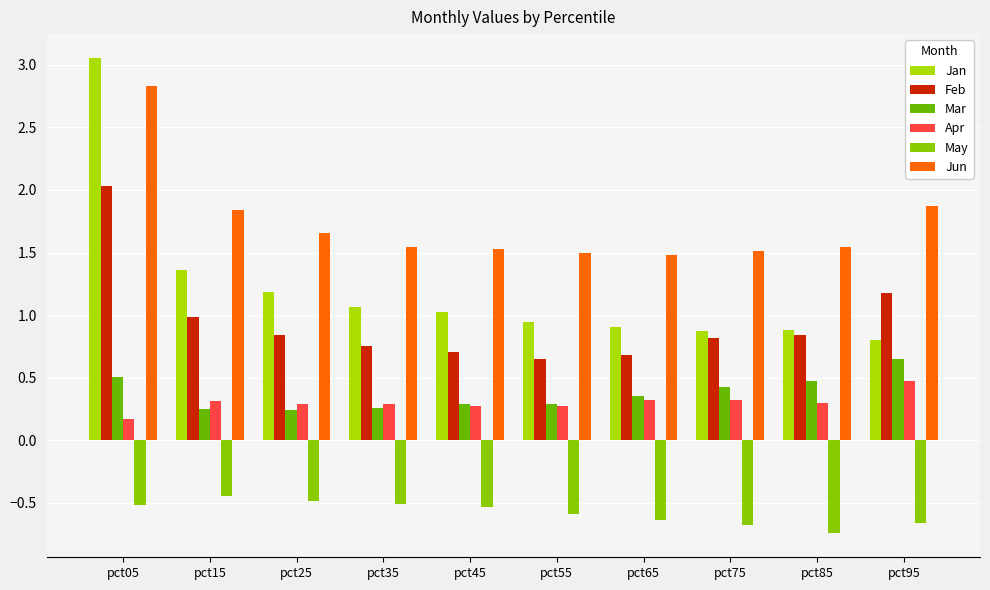

Which label corresponds to the largest value in the chart?

pct05